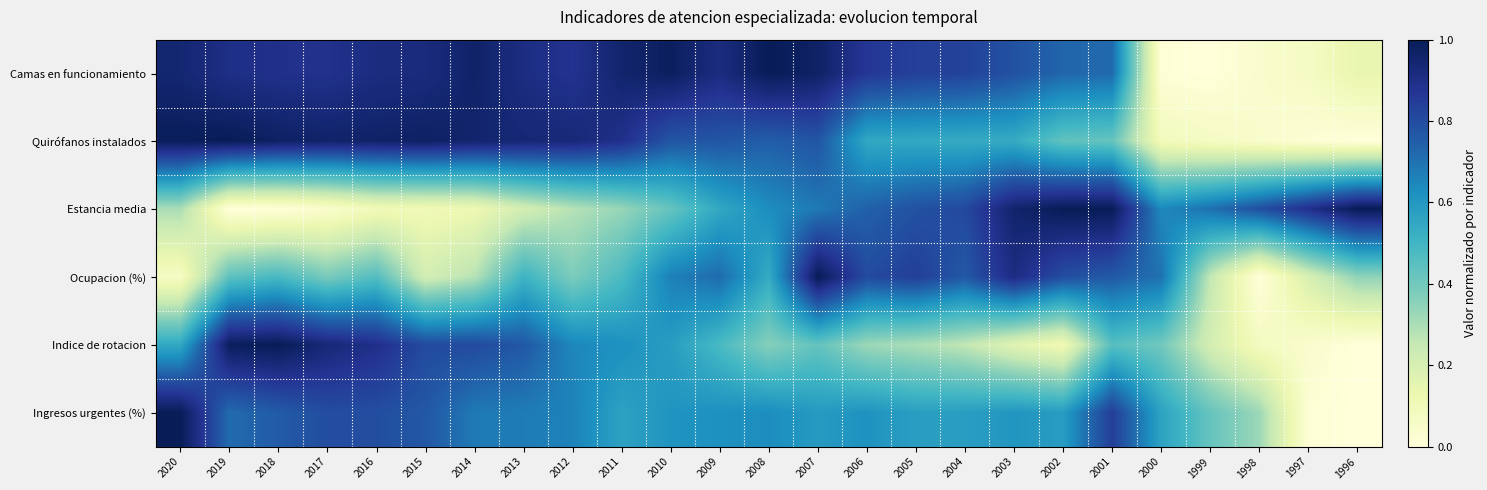

Rank the series by their maximum value, from lowest to highest.

Camas en funcionamiento, Quirófanos instalados, Estancia media, Ocupacion (%), Indice de rotacion, Ingresos urgentes (%)